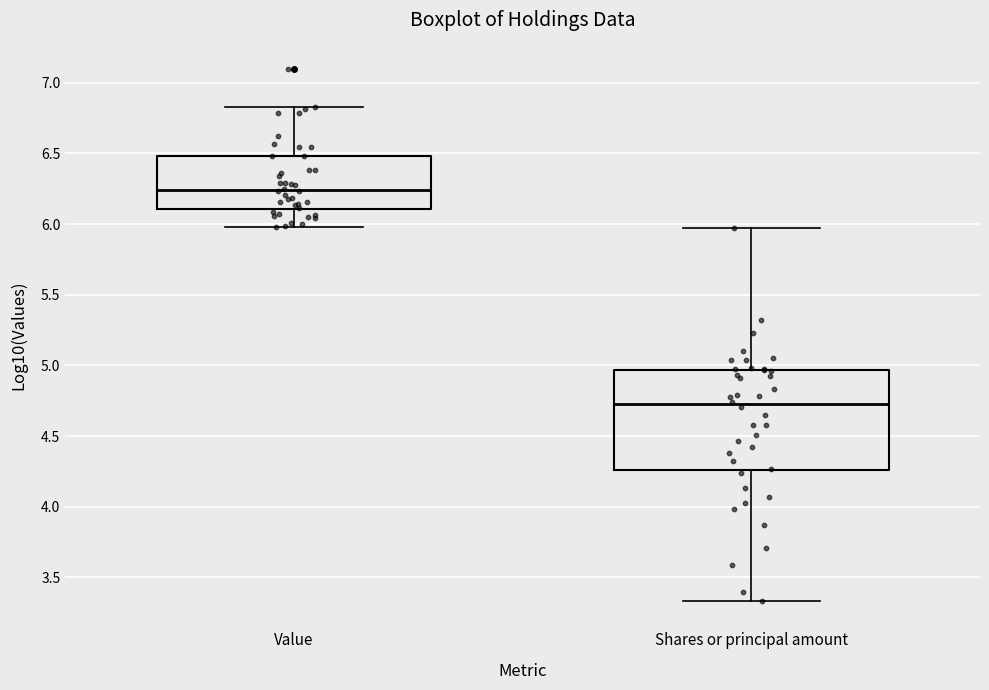

Reading left to right, transcribe this box plot: for each box, give where its median line is, the range the box spans, and where its two whiskers end, as read against the y-axis. The values are not printed on the chart, so give them approximately, as read against the axis.

Value: median 6.25, box 6.10 to 6.50, whiskers 6.00 to 6.85
Shares or principal amount: median 4.75, box 4.25 to 4.95, whiskers 3.35 to 5.95